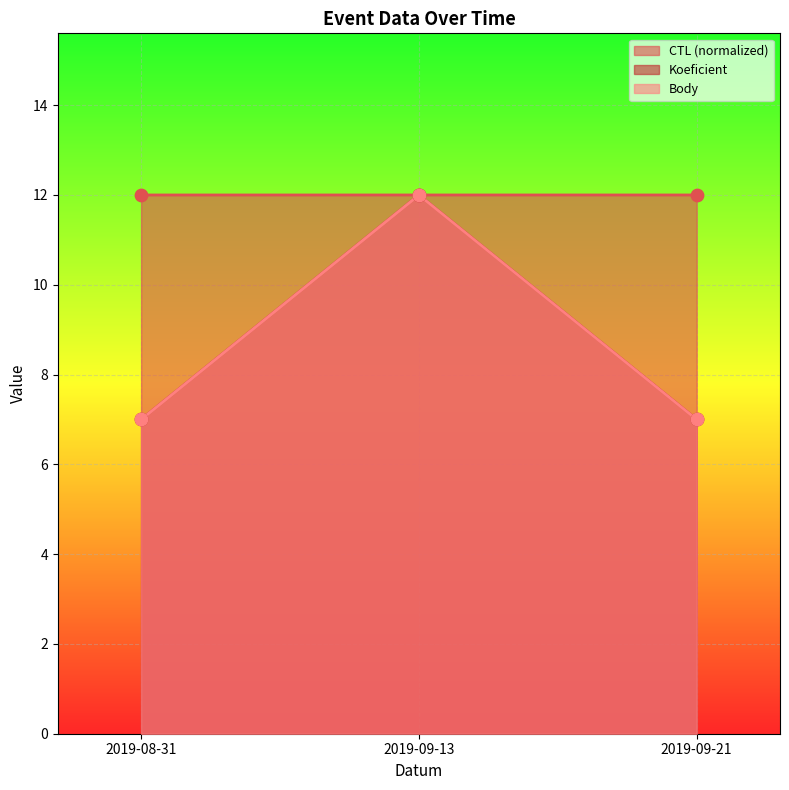

What is the total value across all series at 2019-09-21?

26.0